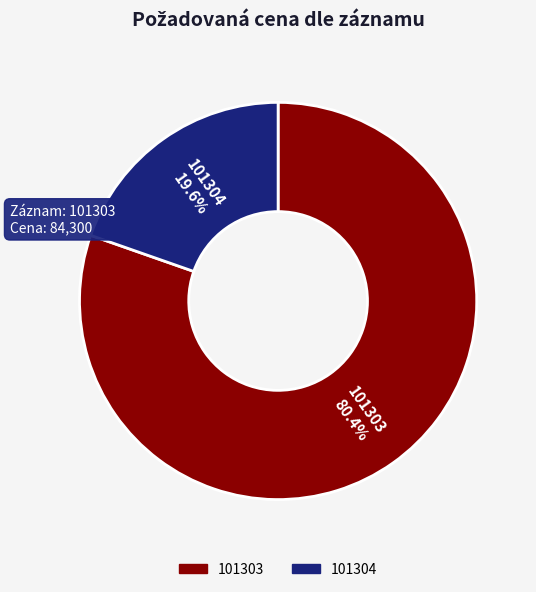

Which slice is the smallest?

101304